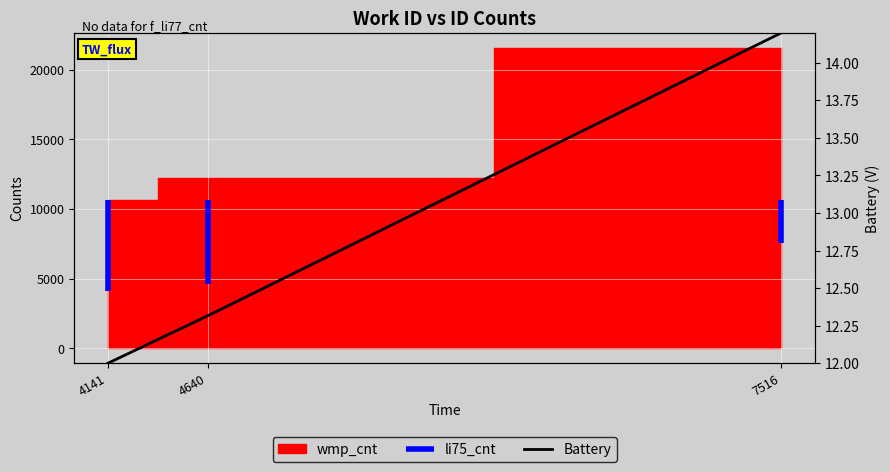

What is the value of the 3rd point from the left?

14.2